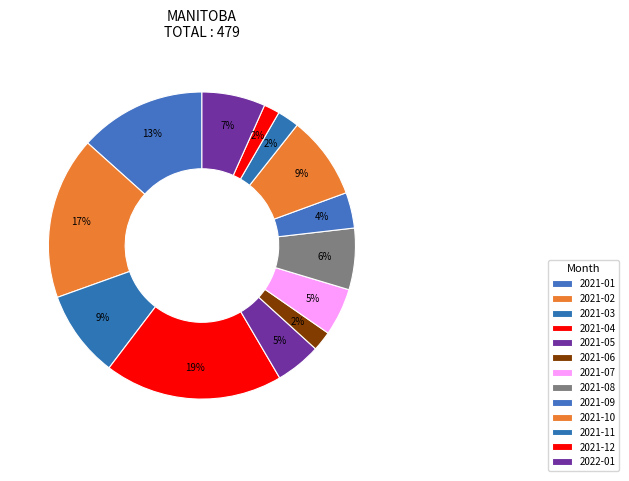

Count the number of slices in the pie.

13